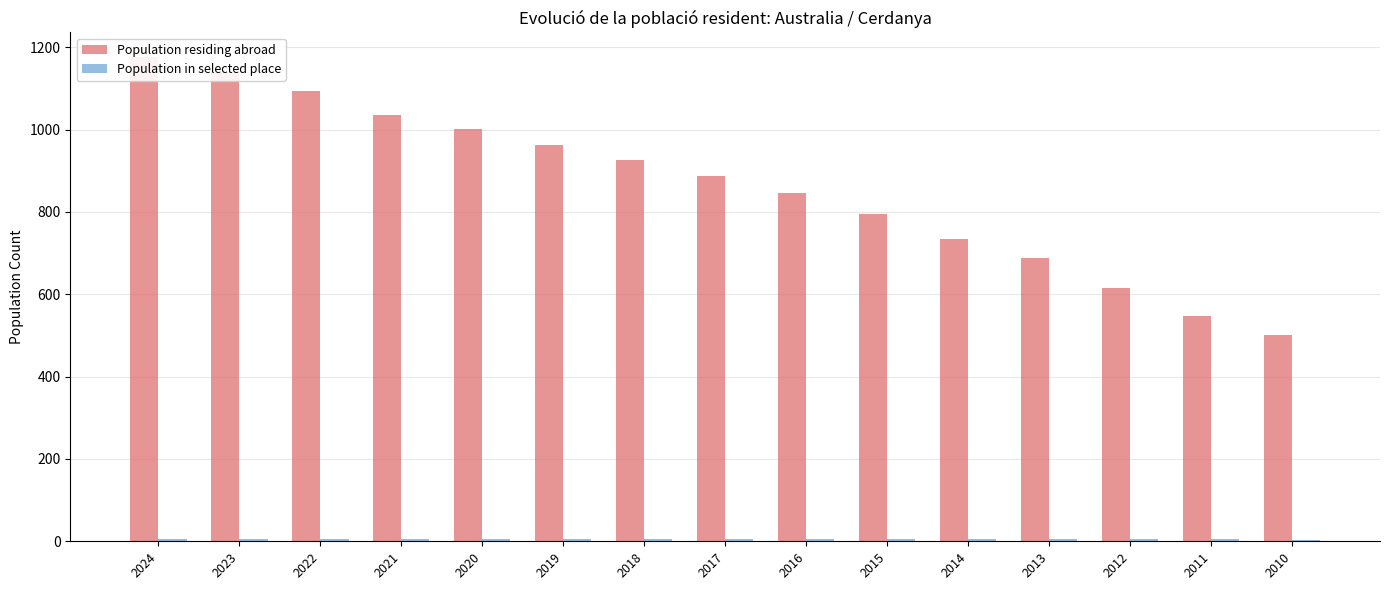

What is the value of the Population in selected place bar at the 14th from the left?

6